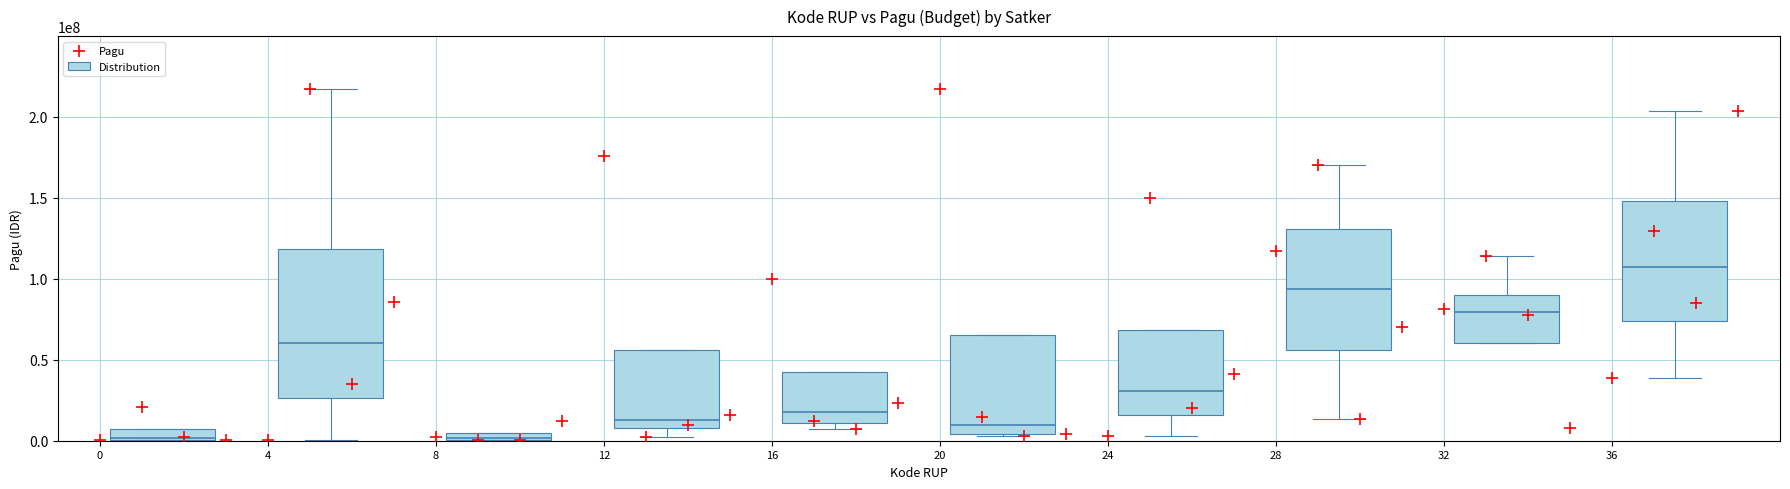

What Y value in the scatter plot is closest to 108830000?

114296000